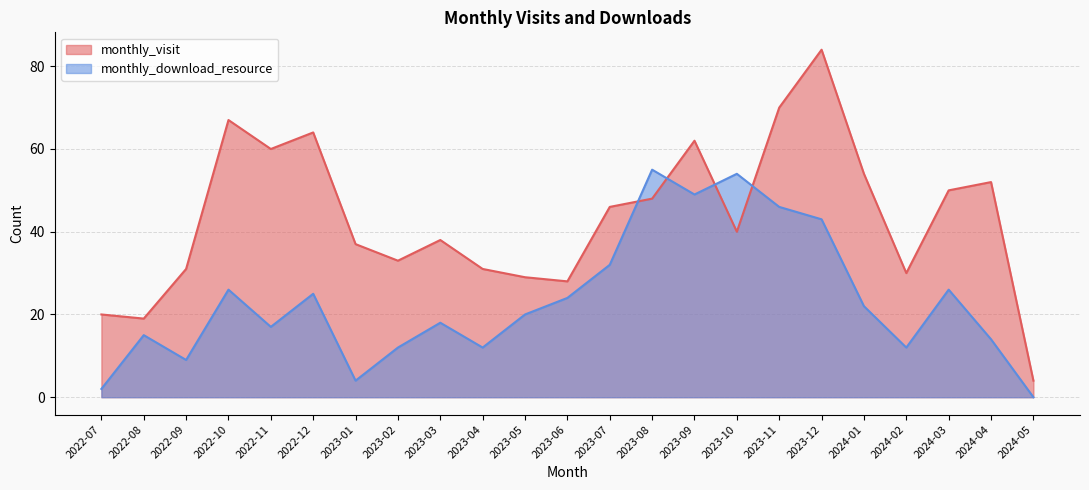

In monthly_download_resource, how many points are lower than both neighbors (excluding endpoints)?

6